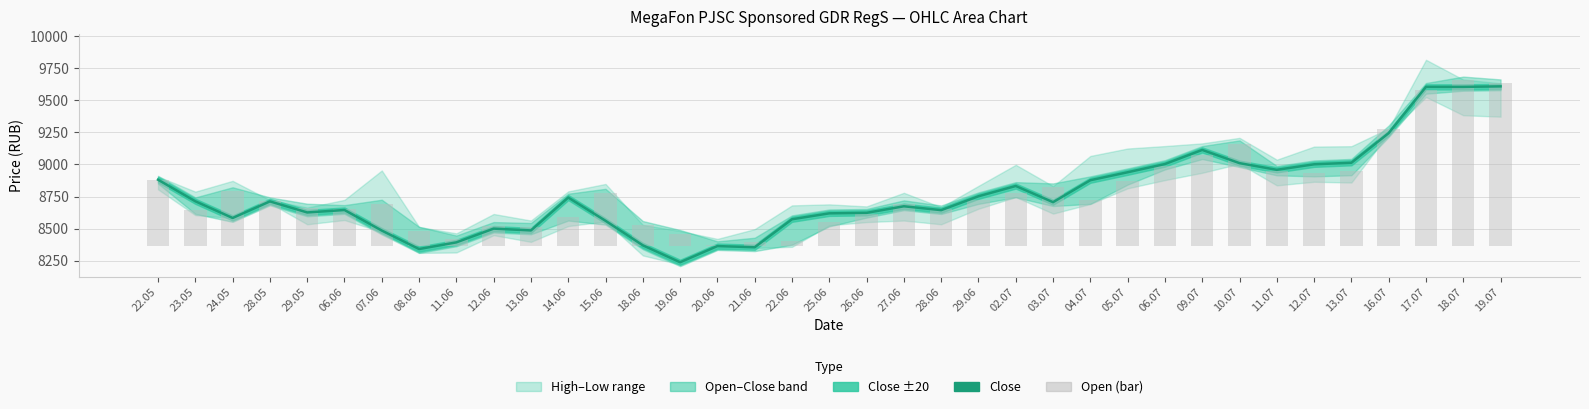

Reading left to right, list all the values displayed in this chart.

Close: 22.05=8881	23.05=8713	24.05=8583	28.05=8712	29.05=8626	06.06=8645	07.06=8485	08.06=8341	11.06=8393	12.06=8500	13.06=8486	14.06=8742	15.06=8561	18.06=8370	19.06=8238	20.06=8364	21.06=8355	22.06=8573	25.06=8619	26.06=8623	27.06=8674	28.06=8644	29.06=8752	02.07=8832	03.07=8706	04.07=8877	05.07=8939	06.07=9003	09.07=9113	10.07=9010	11.07=8958	12.07=9001	13.07=9013	16.07=9244	17.07=9604	18.07=9604	19.07=9608
Open (bar): 22.05=520	23.05=284	24.05=431	28.05=352	29.05=303	06.06=292	07.06=334	08.06=123	11.06=55	12.06=160	13.06=153	14.06=232	15.06=419	18.06=168	19.06=98	20.06=10	21.06=38	22.06=44	25.06=187	26.06=255	27.06=329	28.06=289	29.06=362	02.07=413	03.07=461	04.07=362	05.07=512	06.07=630	09.07=711	10.07=796	11.07=584	12.07=576	13.07=585	16.07=912	17.07=1220	18.07=1293	19.07=1271